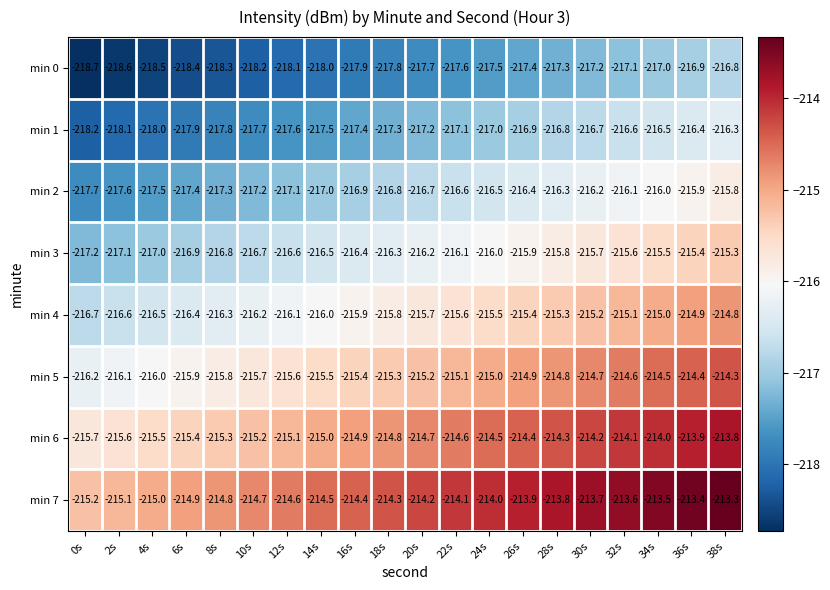

The value of min 2 at 18s is -216.8. True or false?

True